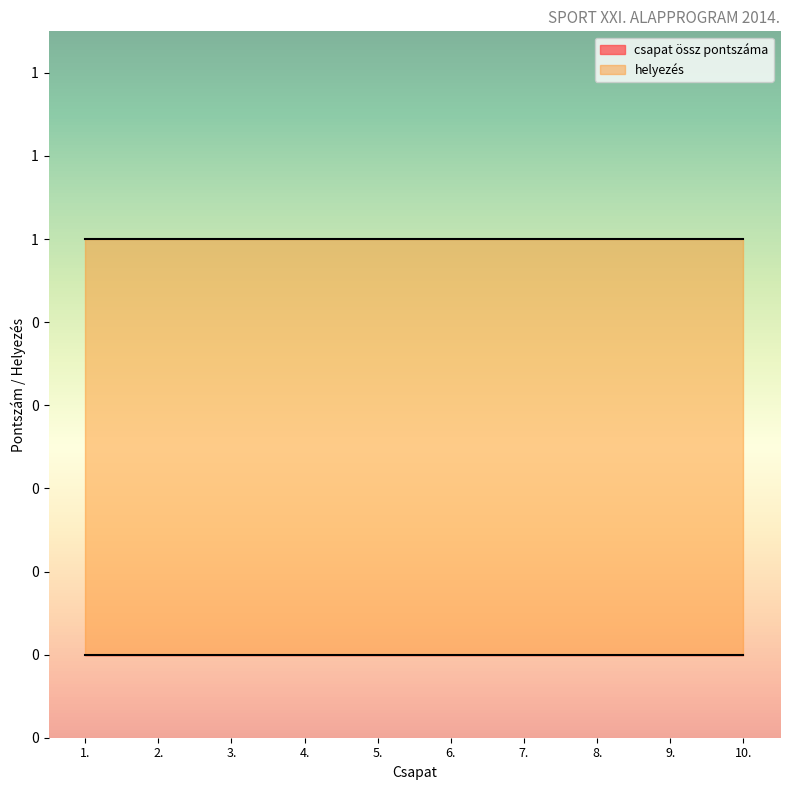

Rank the series by their maximum value, from lowest to highest.

csapat össz pontszáma, helyezés